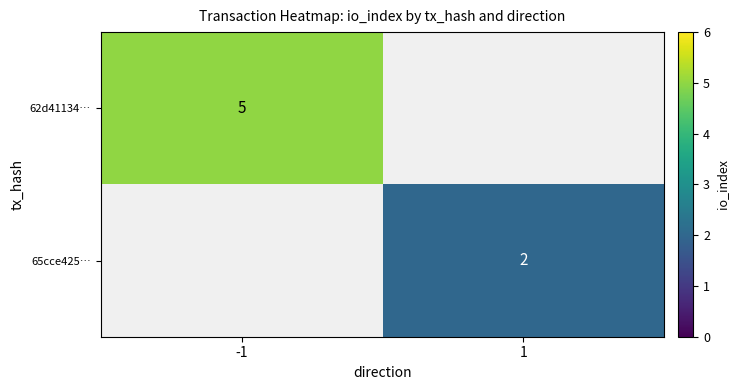

How many distinct data groups are displayed?

2